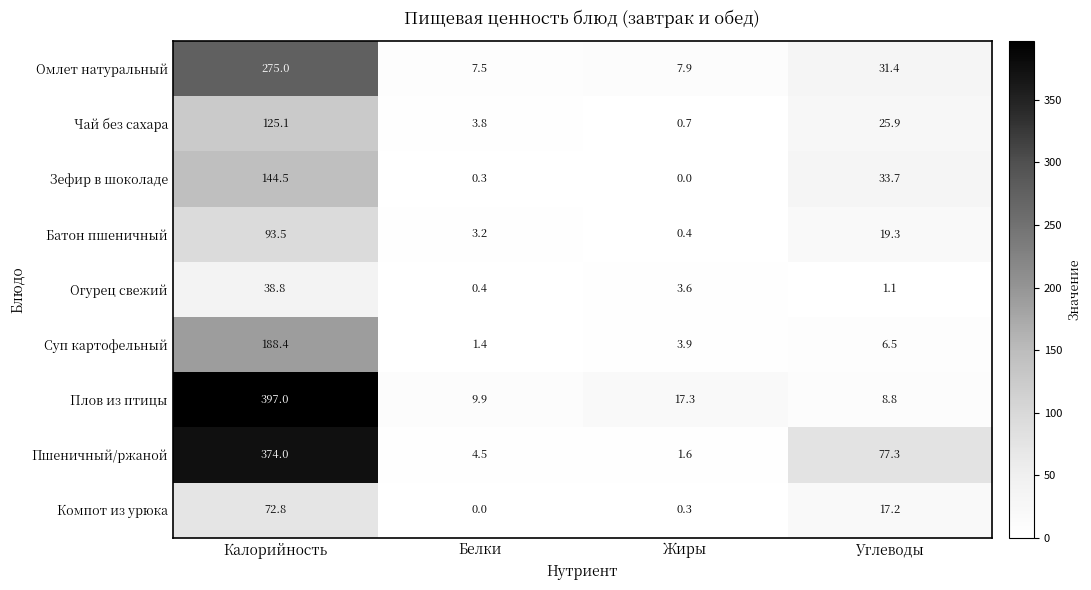

Which series changed the most between Жиры and Углеводы?

Пшеничный/ржаной